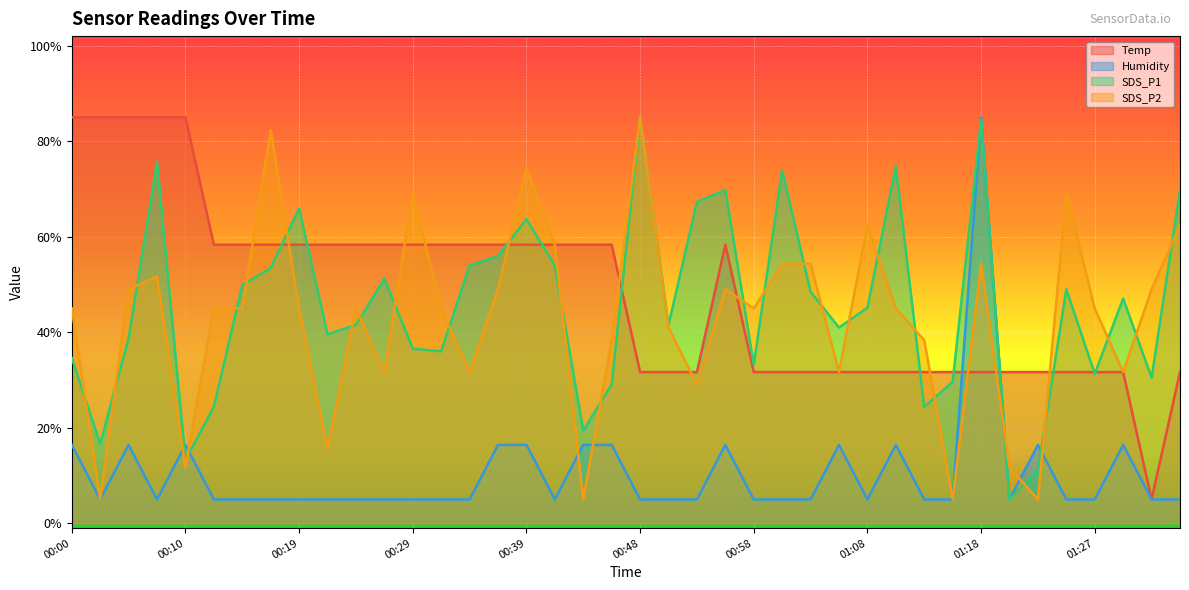

At which label does Temp first exceed 58?

00:00